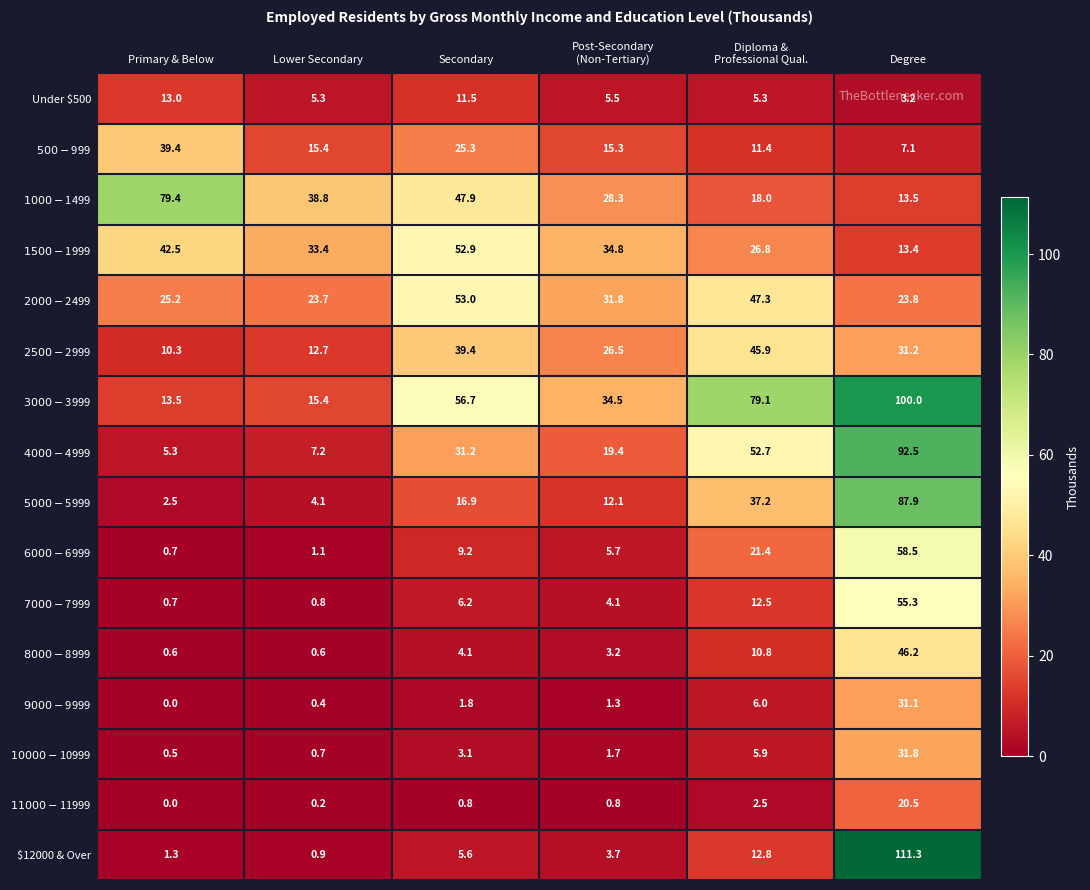

What is the maximum value for $12000 & Over?

111.3